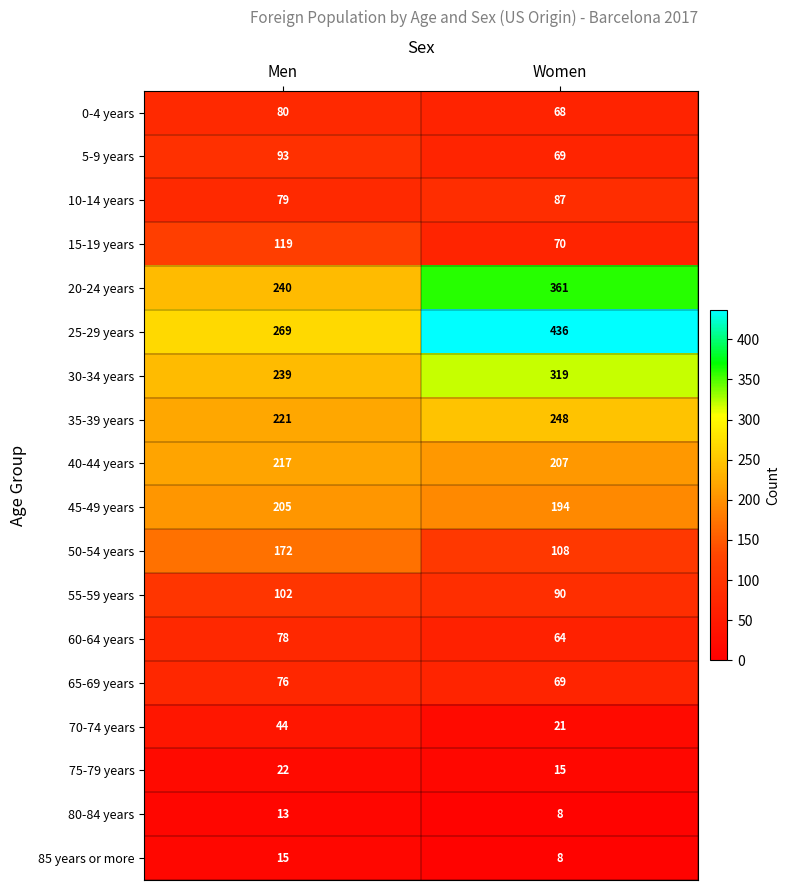

Which label corresponds to the largest value in the chart?

Women